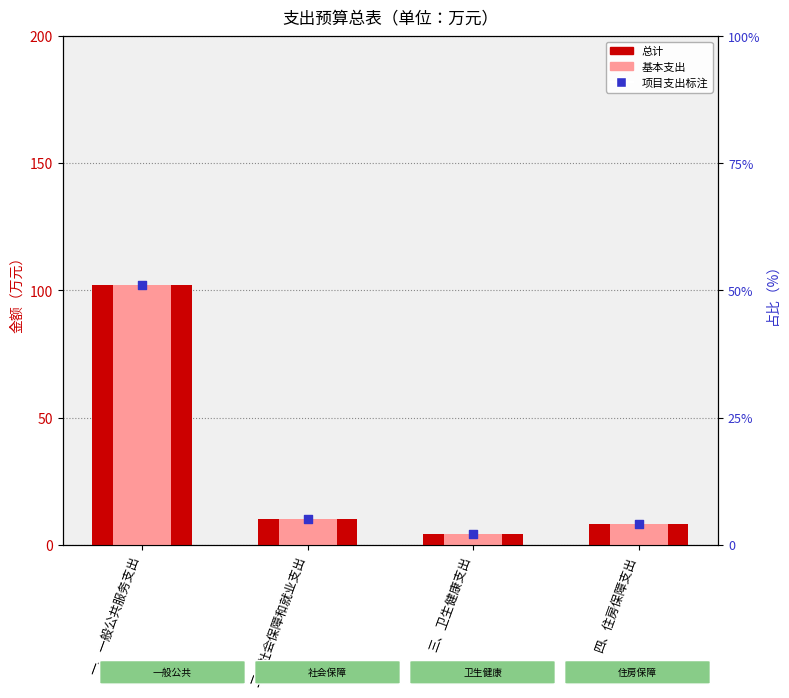

Which series has the largest Y range (max minus min)?

总计